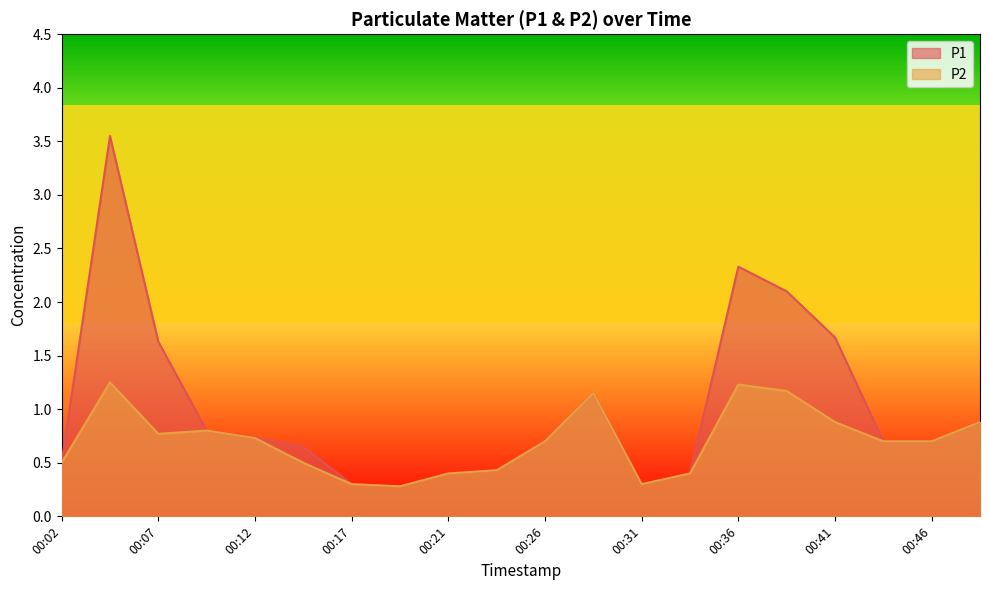

True or false: P1 and P2 intersect in this chart.

False